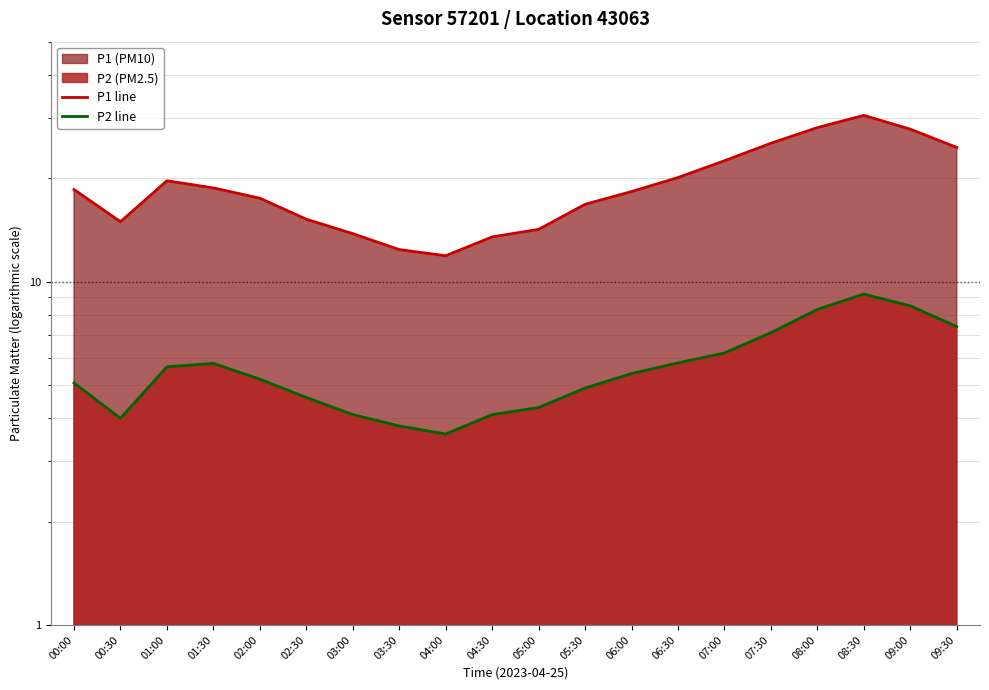

Between 05:00 and 08:00, which series saw the biggest shift?

P1 line